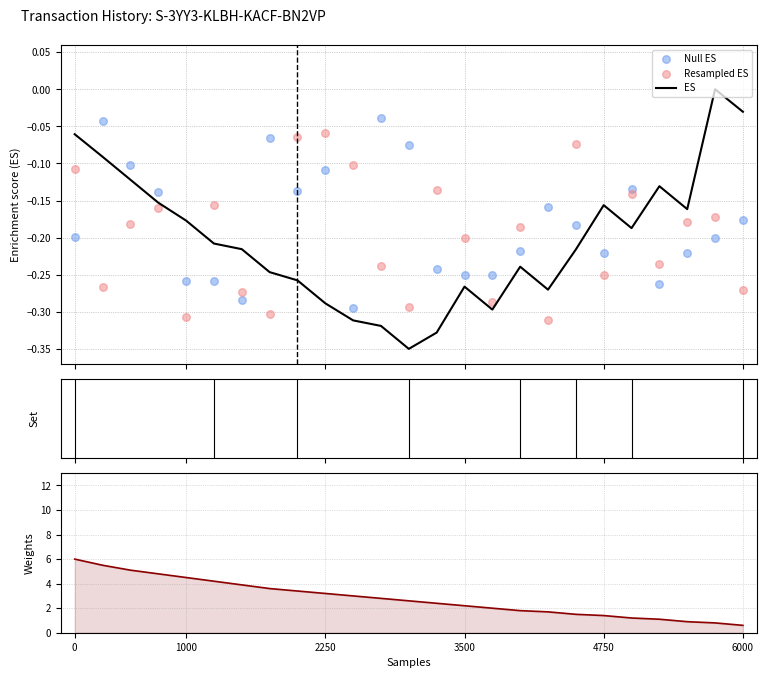

Which series has the largest Y range (max minus min)?

Weights